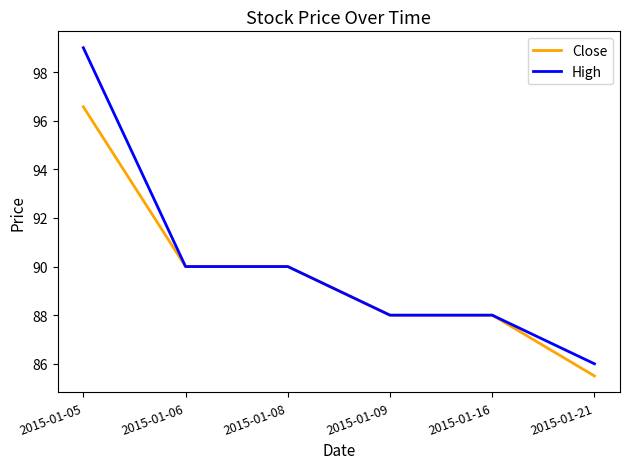

What is the difference between the maximum and second lowest values in the Close series?

8.6